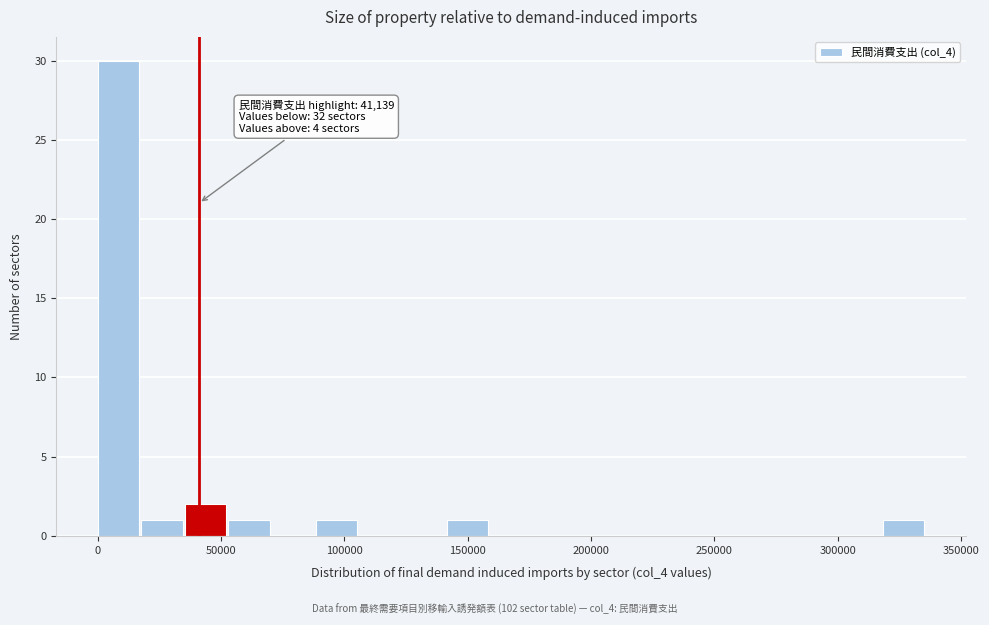

Around what value on the x-axis is the tallest bar? Give the approximate position of its centre, as read against the axis.

10000